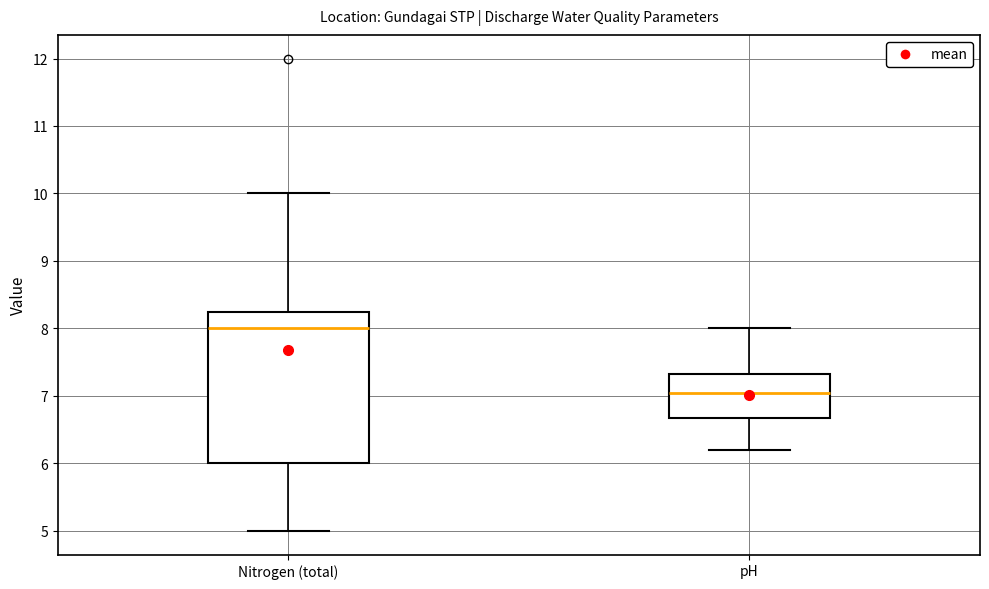

Where does the lower whisker of the box for pH end on the y-axis? The values are not printed on the chart, so give them approximately, as read against the axis.

6.2